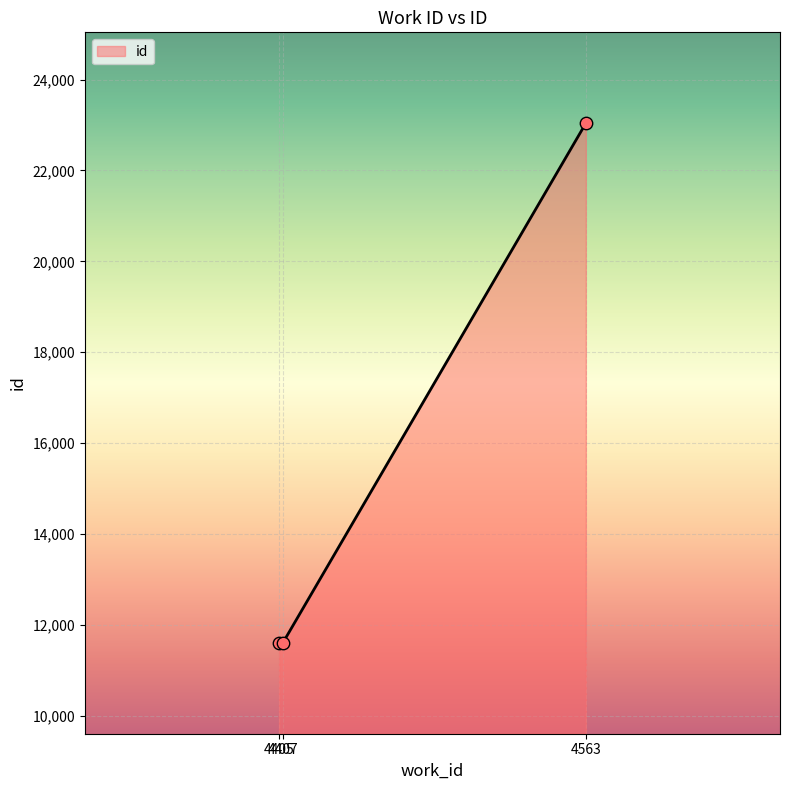

Between 4407 and 4405, which is larger?

4407